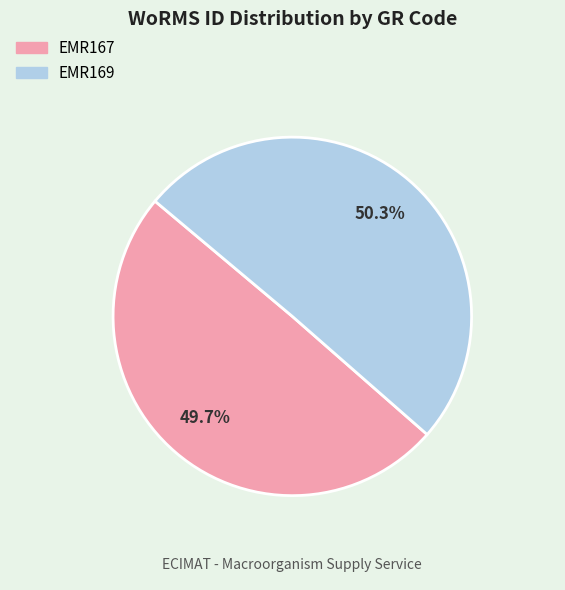

Combined, what portion of the pie is EMR167 and EMR169?

100.0%